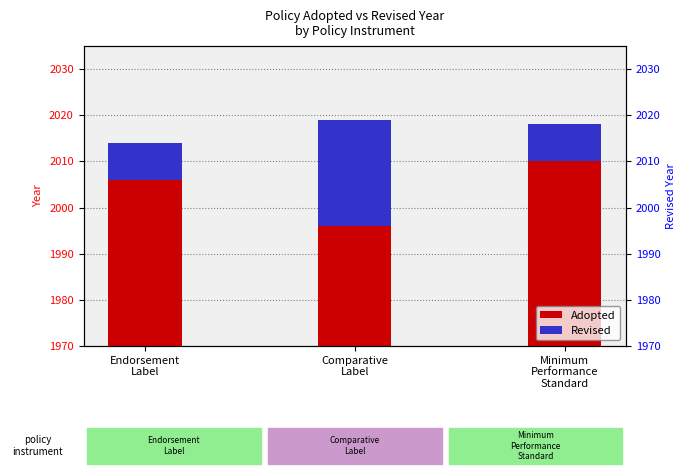

How many groups of bars are there?

3